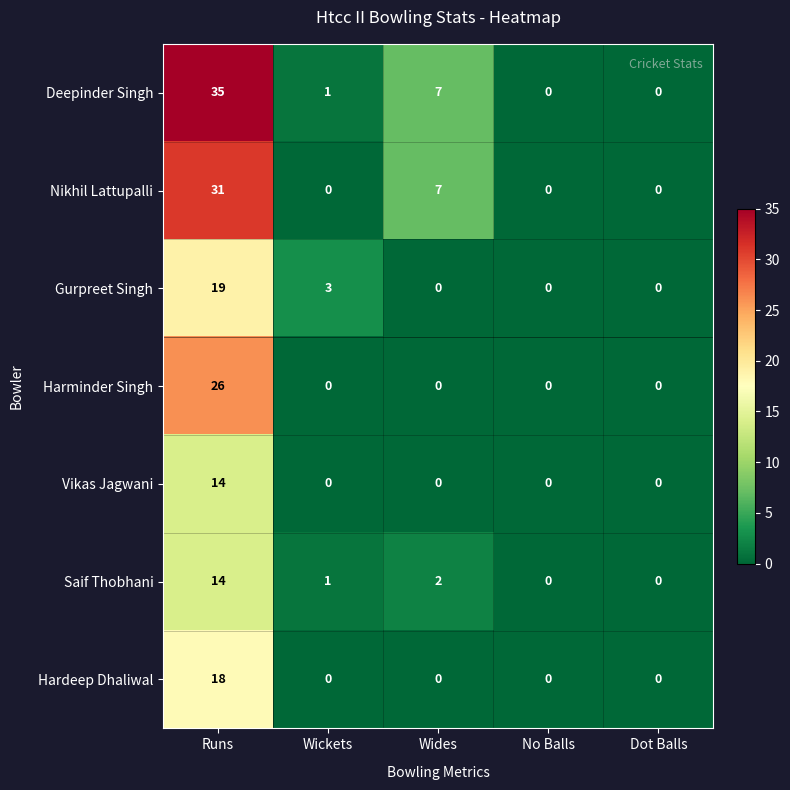

The Gurpreet Singh series shows 0 at Wides. True or false?

True